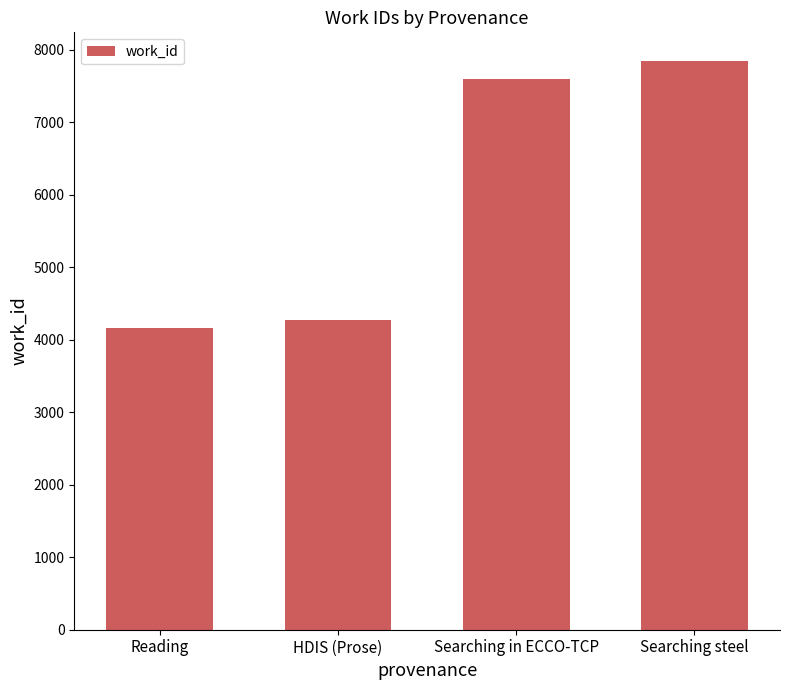

What is the label of the 2nd bar from the right?

Searching in ECCO-TCP